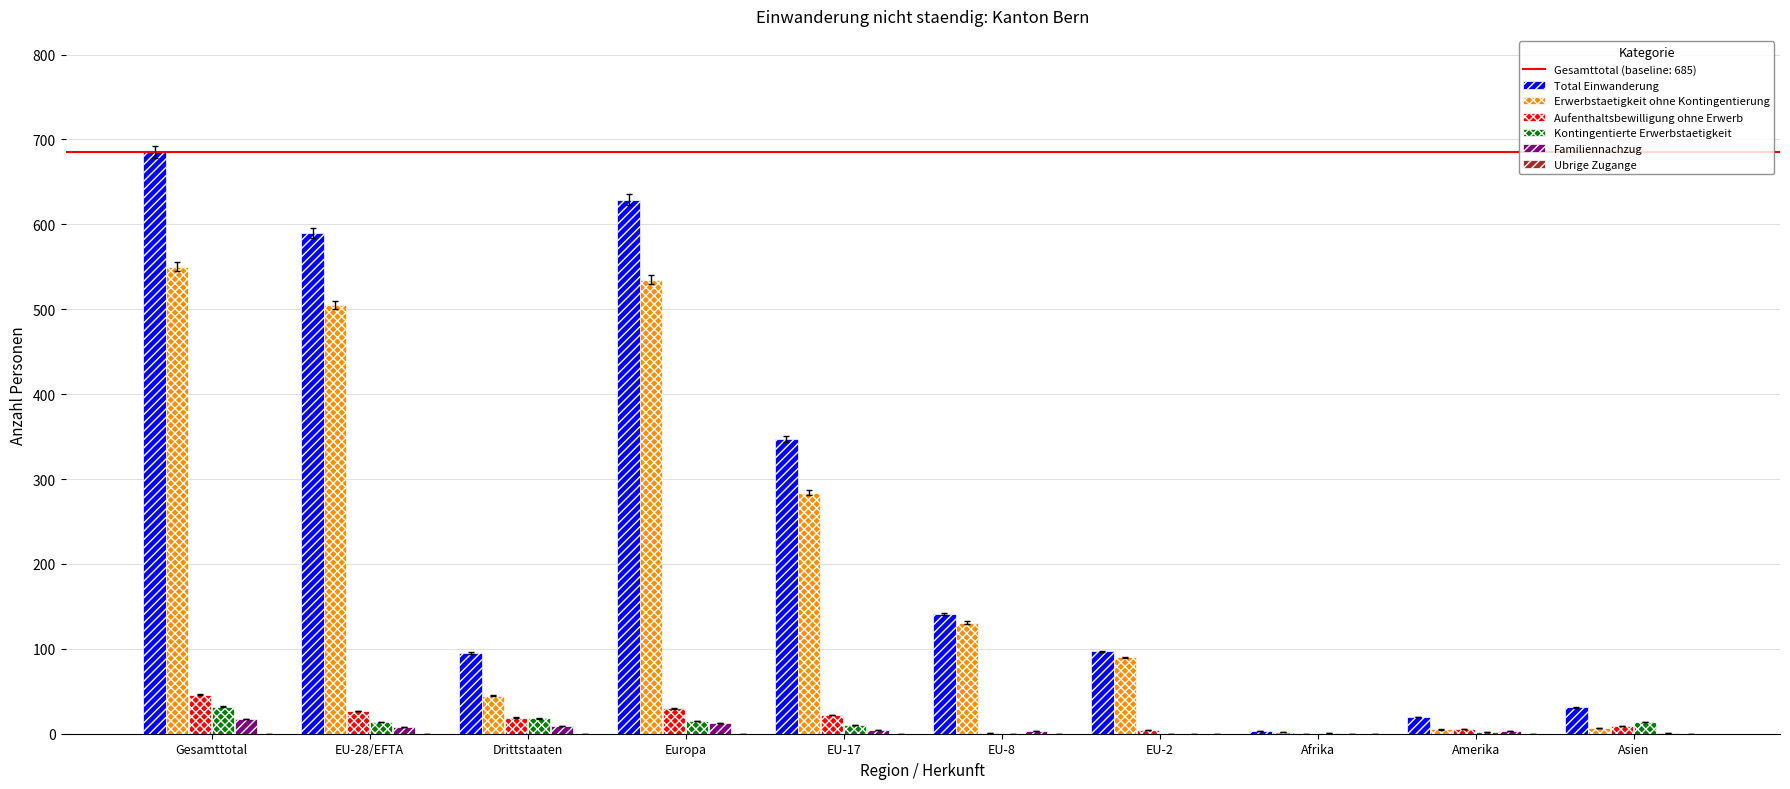

True or false: Familiennachzug has a value of 13 at Europa.

True